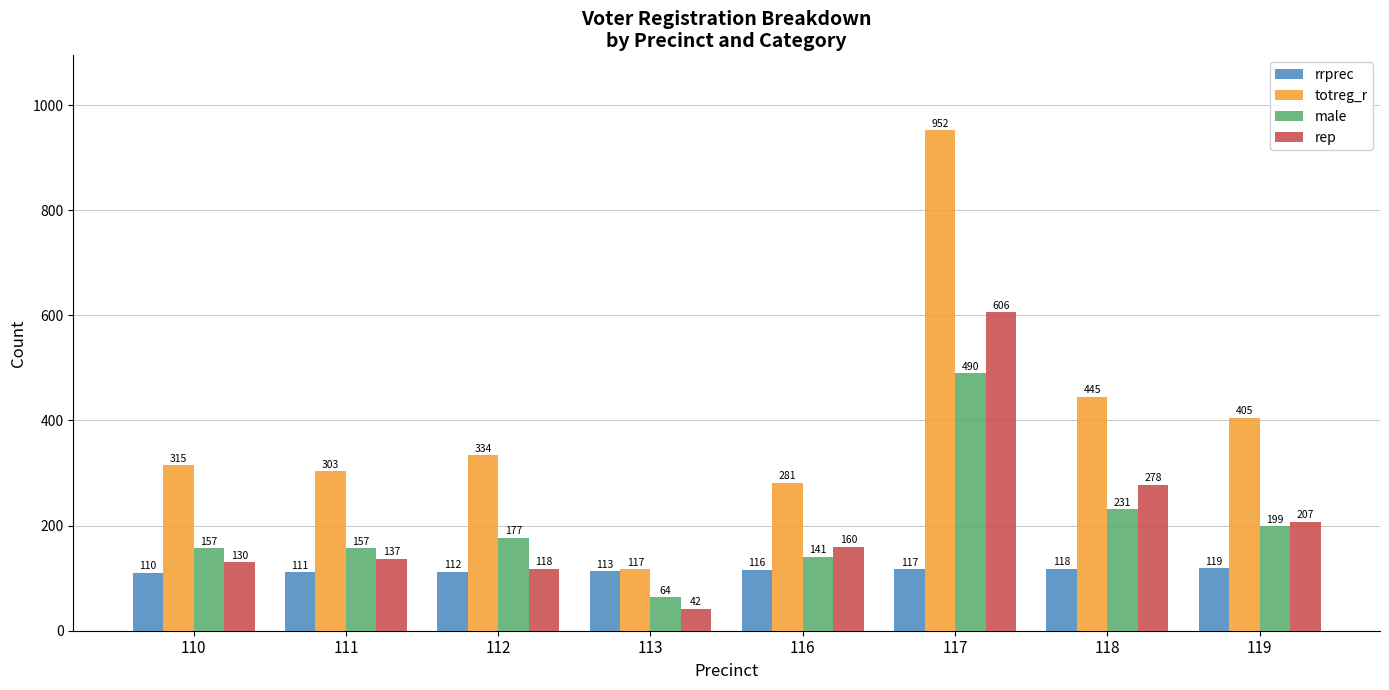

Reading left to right, extract all data points from this chart.

rrprec: 110	111	112	113	116	117	118	119
totreg_r: 315	303	334	117	281	952	445	405
male: 157	157	177	64	141	490	231	199
rep: 130	137	118	42	160	606	278	207